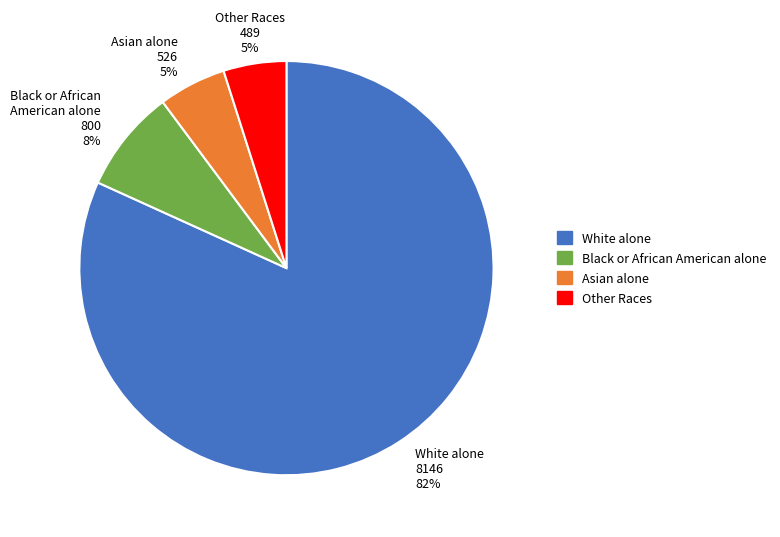

How many segments does this pie chart have?

4